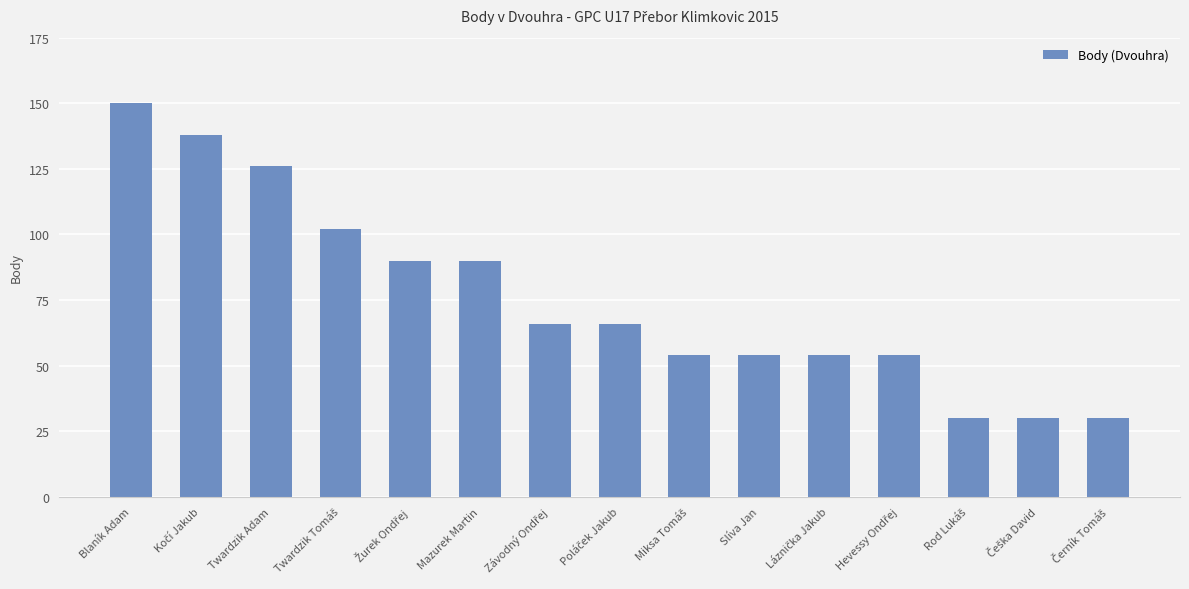

How many distinct data groups are displayed?

1